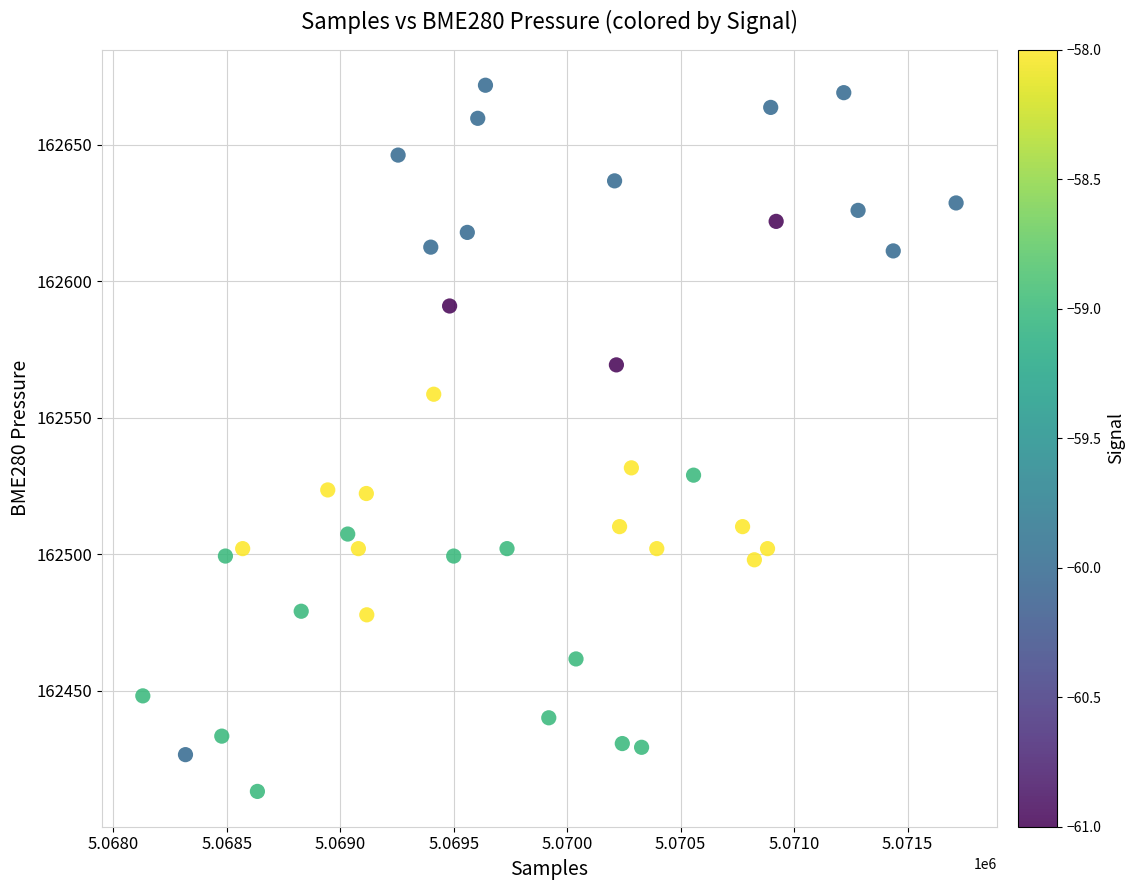

What is the range of Y values (max minus min)?

258.7